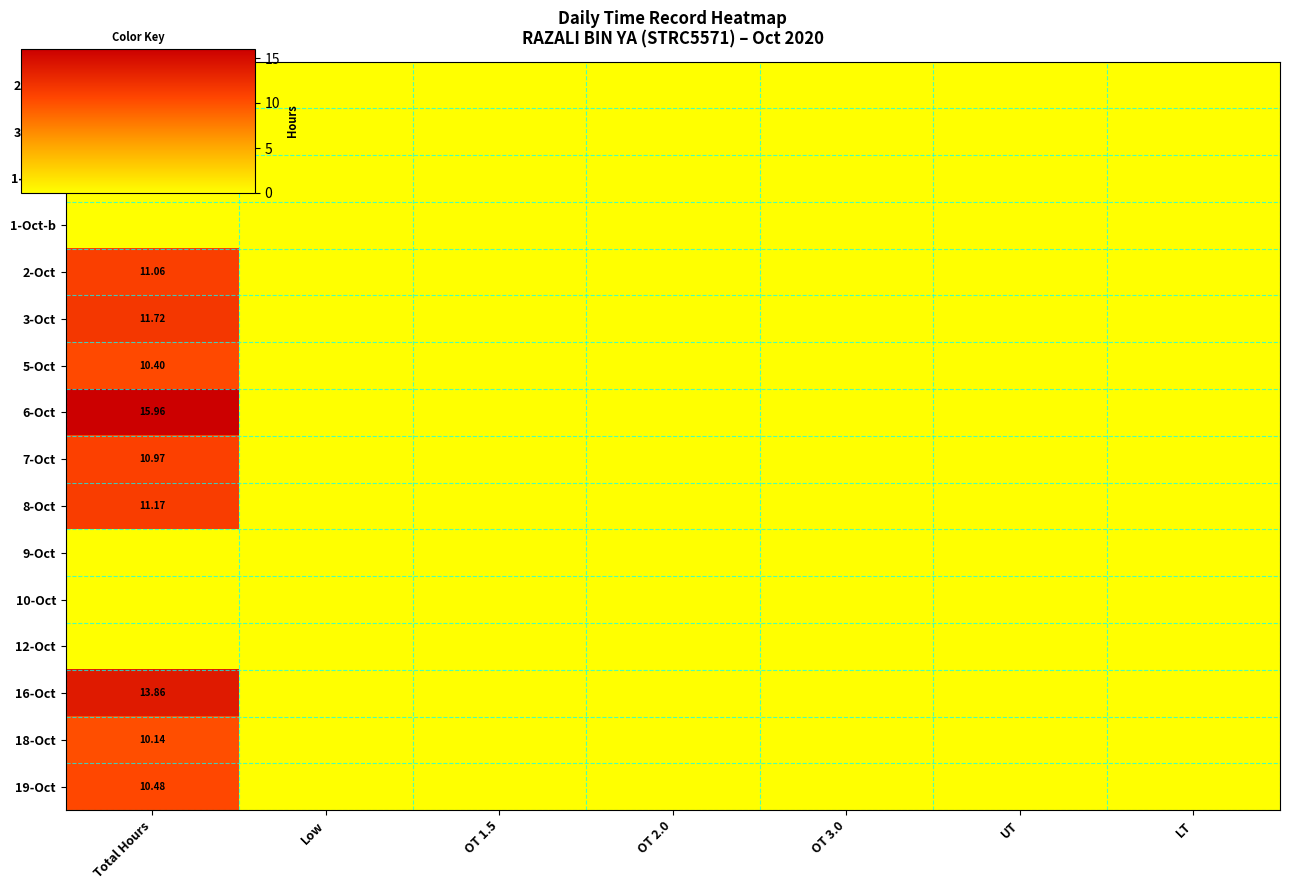

Which series changed the most between OT 3.0 and LT?

28-Sep